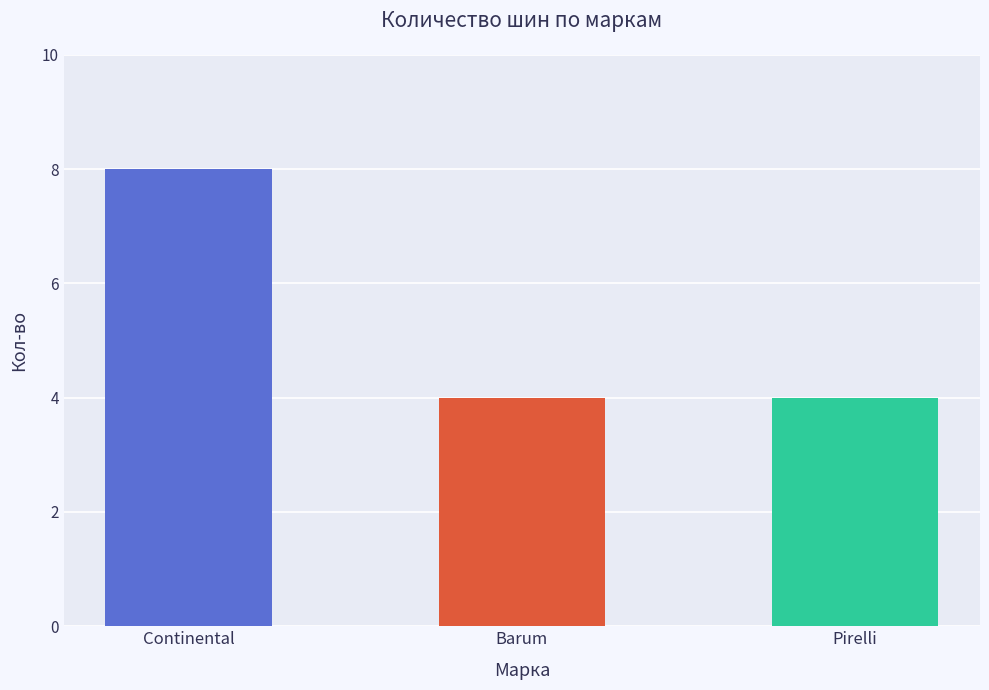

What is the label of the 3rd bar from the right?

Continental